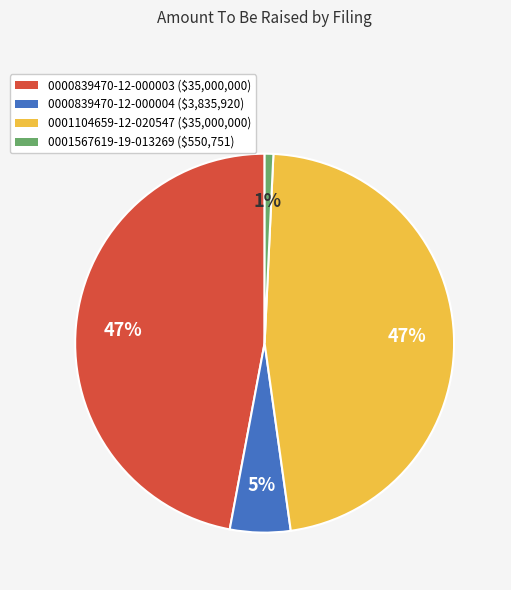

True or false: 0000839470-12-000003 accounts for 56% of the total.

False